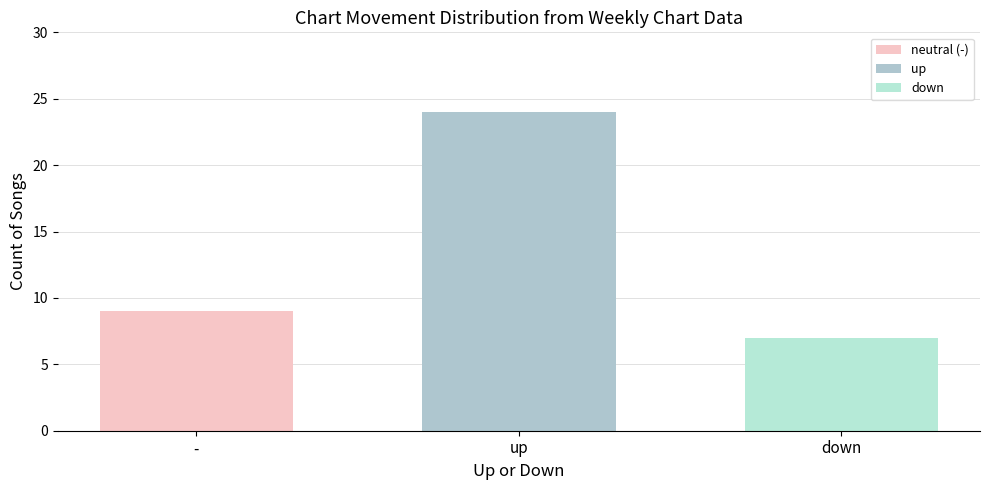

How many categories are shown in the chart?

1